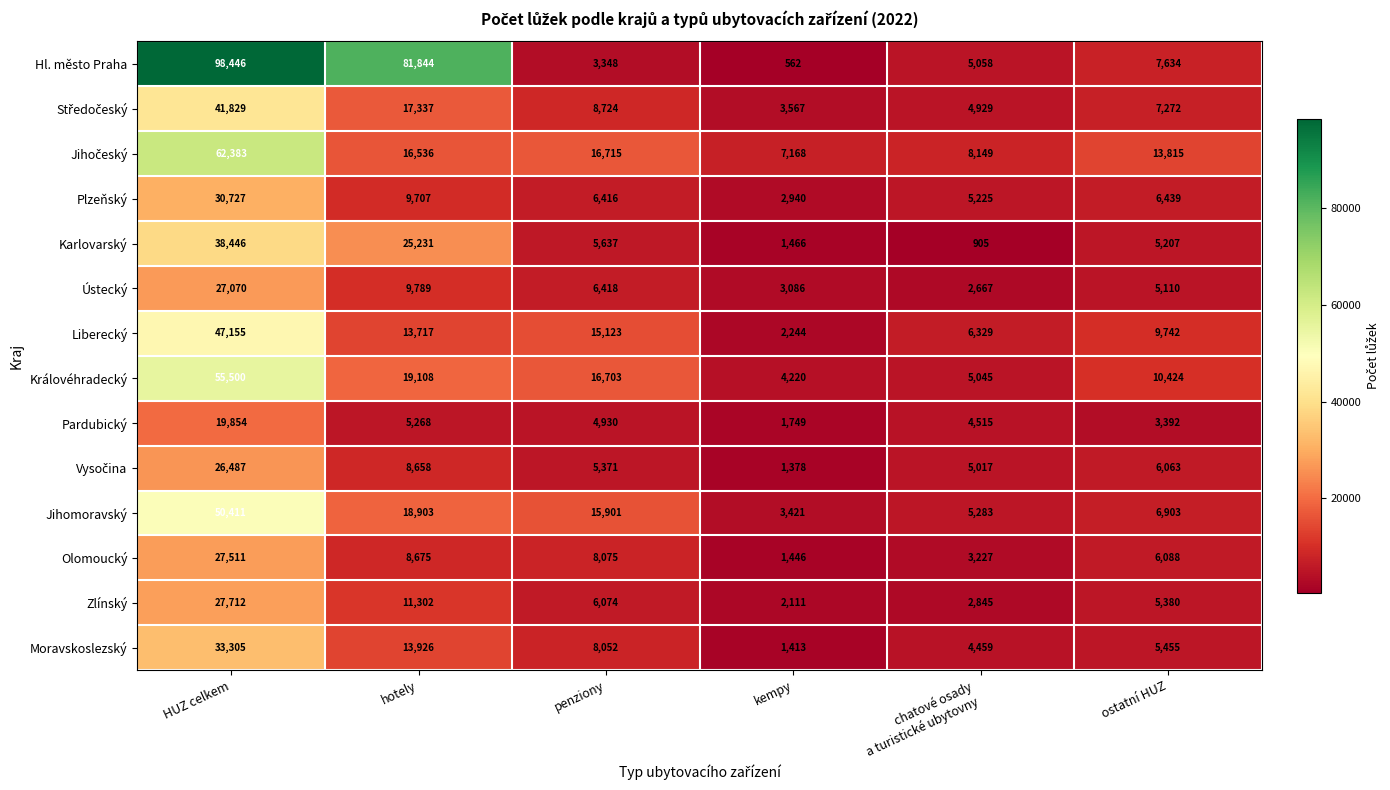

What value does the Ústecký series have at penziony, to the nearest 100?

6400